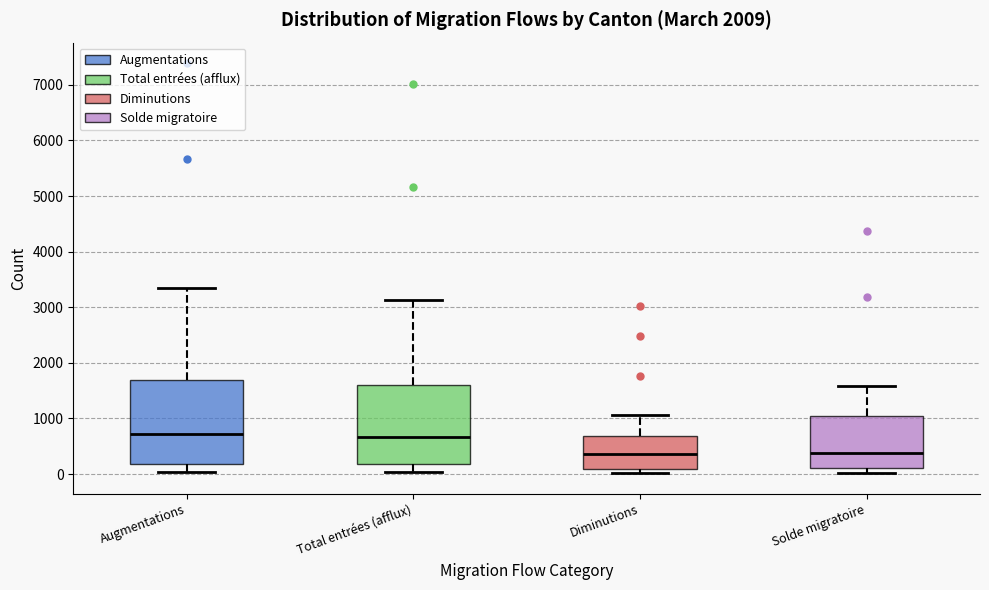

Where is the lower edge of the box for Solde migratoire on the y-axis? The values are not printed on the chart, so give them approximately, as read against the axis.

100